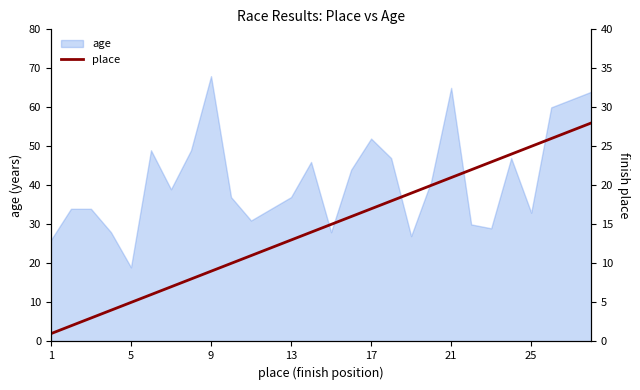

What is the greatest value displayed?

28